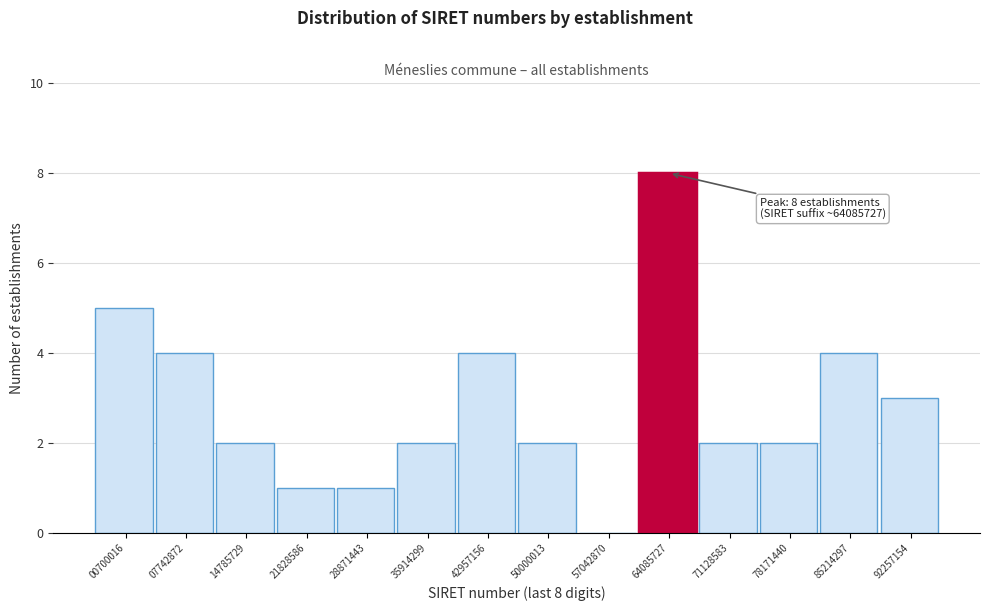

Reading right to left, extract all data points from this chart.

92257154=3	85214297=4	78171440=2	71128583=2	64085727=8	57042870=0	50000013=2	42957156=4	35914299=2	28871443=1	21828586=1	14785729=2	07742872=4	00700016=5